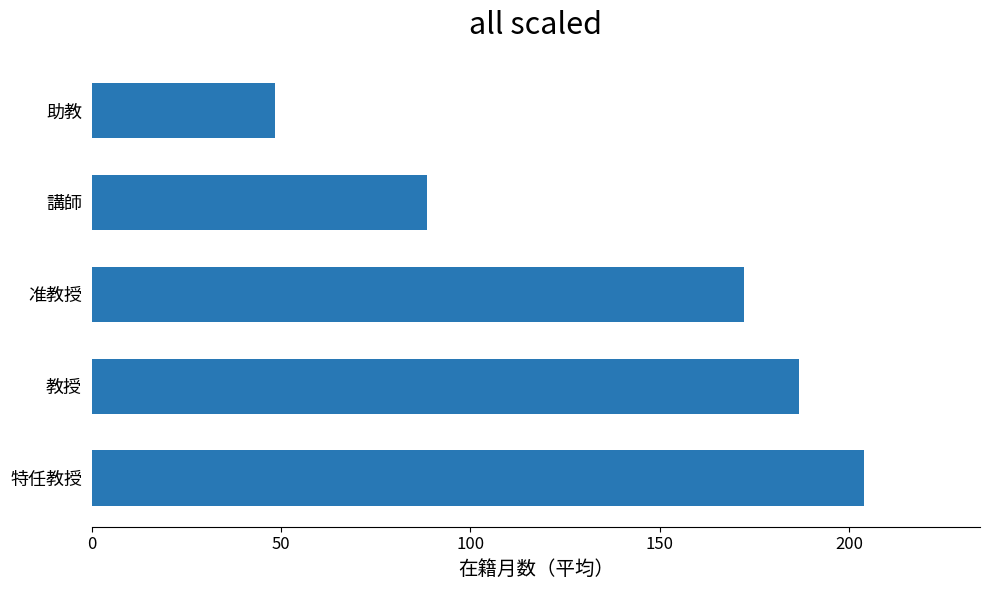

What is the sum of all values?

699.9